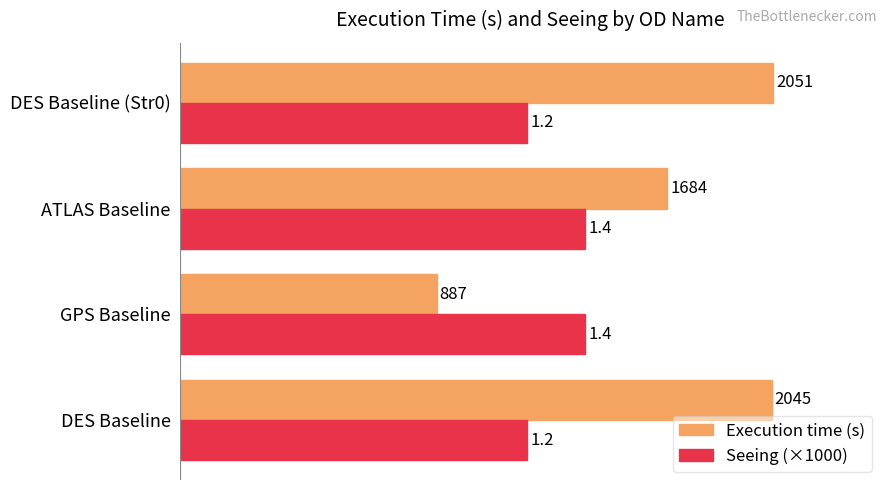

The value of Execution time (s) at GPS Baseline is 1447. True or false?

False